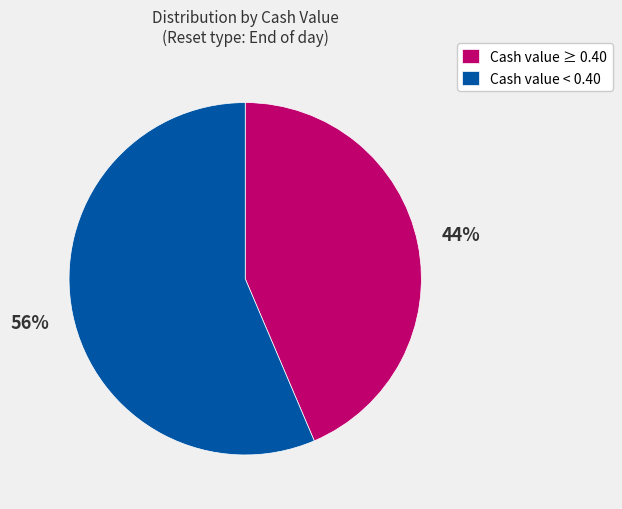

Which category has the biggest portion of the pie?

Cash value < 0.40